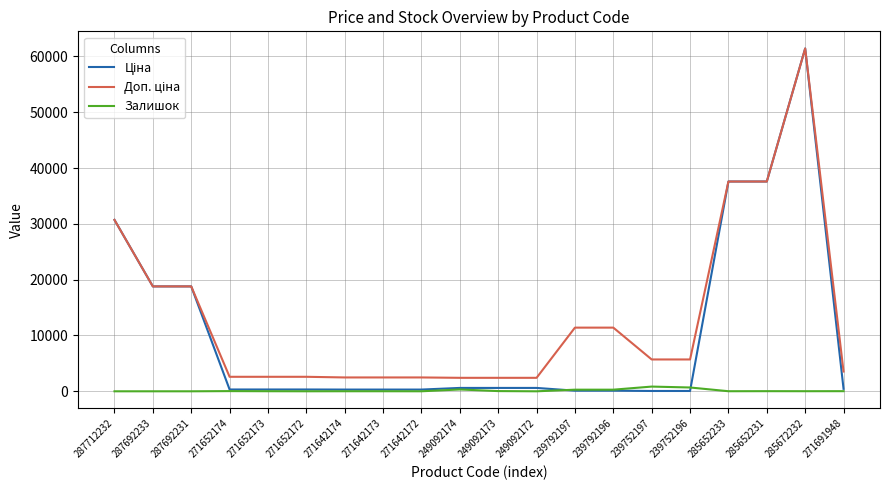

What is the sum of the Залишок values at 271652173 and 271642172?

19.0